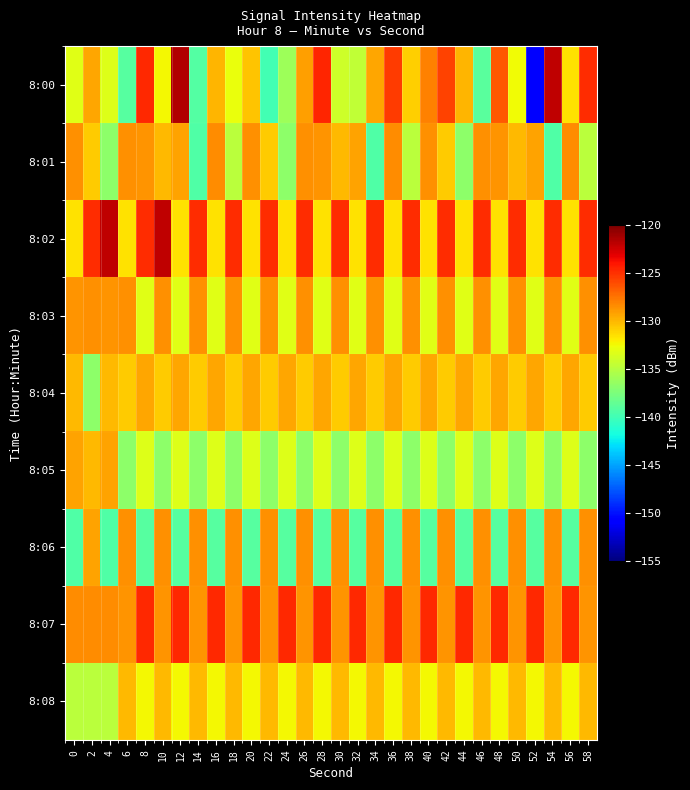

Reading right to left, what are all the values shown in this chart?

8:00: 58=-124.8	56=-131.5	54=-122.0	52=-150.8	50=-132.6	48=-126.5	46=-138.9	44=-129.9	42=-125.7	40=-128.0	38=-130.9	36=-125.4	34=-129.4	32=-134.6	30=-134.1	28=-124.5	26=-129.1	24=-136.0	22=-139.9	20=-130.5	18=-132.8	16=-129.9	14=-139.2	12=-121.5	10=-132.3	8=-124.7	6=-139.0	4=-133.3	2=-129.4	0=-133.1
8:01: 58=-134.8	56=-128.4	54=-139.3	52=-129.2	50=-130.0	48=-128.7	46=-128.5	44=-136.7	42=-130.7	40=-128.6	38=-134.8	36=-128.4	34=-139.3	32=-129.2	30=-130.0	28=-128.7	26=-128.5	24=-136.7	22=-130.7	20=-128.6	18=-134.8	16=-128.4	14=-139.3	12=-129.2	10=-130.0	8=-128.7	6=-128.5	4=-136.7	2=-130.7	0=-128.6
8:02: 58=-124.8	56=-131.5	54=-124.8	52=-131.5	50=-124.8	48=-131.5	46=-124.8	44=-131.5	42=-124.8	40=-131.5	38=-124.8	36=-131.5	34=-124.8	32=-131.5	30=-124.8	28=-131.5	26=-124.8	24=-131.5	22=-124.8	20=-131.5	18=-124.8	16=-131.5	14=-124.8	12=-131.5	10=-122.0	8=-124.8	6=-131.5	4=-122.0	2=-124.8	0=-131.5
8:03: 58=-128.6	56=-133.1	54=-128.6	52=-133.1	50=-128.6	48=-133.1	46=-128.6	44=-133.1	42=-128.6	40=-133.1	38=-128.6	36=-133.1	34=-128.6	32=-133.1	30=-128.6	28=-133.1	26=-128.6	24=-133.1	22=-128.6	20=-133.1	18=-128.6	16=-133.1	14=-128.6	12=-133.1	10=-128.6	8=-133.1	6=-128.6	4=-128.7	2=-128.5	0=-128.7
8:04: 58=-130.7	56=-129.4	54=-130.7	52=-129.4	50=-130.7	48=-129.4	46=-130.7	44=-129.4	42=-130.7	40=-129.4	38=-130.7	36=-129.4	34=-130.7	32=-129.4	30=-130.7	28=-129.4	26=-130.7	24=-129.4	22=-130.7	20=-129.4	18=-130.7	16=-129.4	14=-130.7	12=-129.4	10=-130.7	8=-129.4	6=-130.7	4=-130.0	2=-136.7	0=-130.0
8:05: 58=-136.7	56=-133.3	54=-136.7	52=-133.3	50=-136.7	48=-133.3	46=-136.7	44=-133.3	42=-136.7	40=-133.3	38=-136.7	36=-133.3	34=-136.7	32=-133.3	30=-136.7	28=-133.3	26=-136.7	24=-133.3	22=-136.7	20=-133.3	18=-136.7	16=-133.3	14=-136.7	12=-133.3	10=-136.7	8=-133.3	6=-136.7	4=-129.2	2=-130.0	0=-129.2
8:06: 58=-128.5	56=-139.0	54=-128.5	52=-139.0	50=-128.5	48=-139.0	46=-128.5	44=-139.0	42=-128.5	40=-139.0	38=-128.5	36=-139.0	34=-128.5	32=-139.0	30=-128.5	28=-139.0	26=-128.5	24=-139.0	22=-128.5	20=-139.0	18=-128.5	16=-139.0	14=-128.5	12=-139.0	10=-128.5	8=-139.0	6=-128.5	4=-139.3	2=-129.2	0=-139.3
8:07: 58=-128.7	56=-124.7	54=-128.7	52=-124.7	50=-128.7	48=-124.7	46=-128.7	44=-124.7	42=-128.7	40=-124.7	38=-128.7	36=-124.7	34=-128.7	32=-124.7	30=-128.7	28=-124.7	26=-128.7	24=-124.7	22=-128.7	20=-124.7	18=-128.7	16=-124.7	14=-128.7	12=-124.7	10=-128.7	8=-124.7	6=-128.7	4=-128.4	2=-128.4	0=-128.4
8:08: 58=-130.0	56=-132.3	54=-130.0	52=-132.3	50=-130.0	48=-132.3	46=-130.0	44=-132.3	42=-130.0	40=-132.3	38=-130.0	36=-132.3	34=-130.0	32=-132.3	30=-130.0	28=-132.3	26=-130.0	24=-132.3	22=-130.0	20=-132.3	18=-130.0	16=-132.3	14=-130.0	12=-132.3	10=-130.0	8=-132.3	6=-130.0	4=-134.8	2=-134.8	0=-134.8